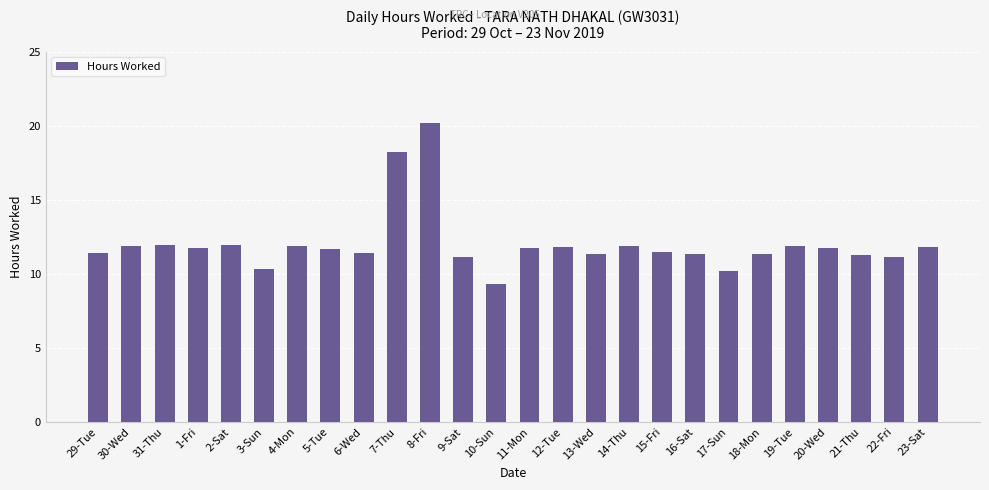

Which has a higher value, 31-Thu or 21-Thu?

31-Thu